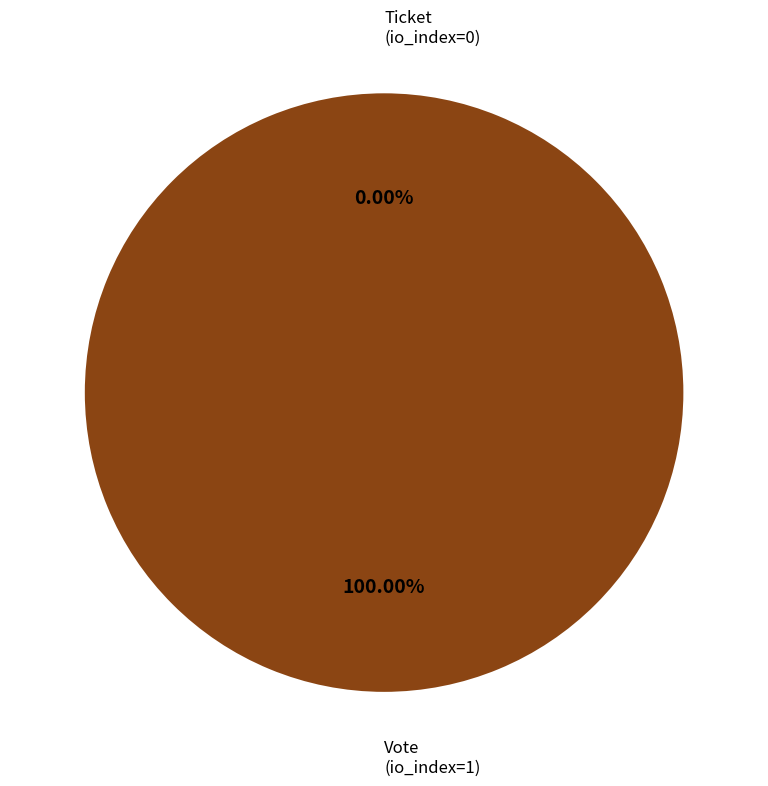

To the nearest percent, what portion does Vote (io_index=1) represent?

100%